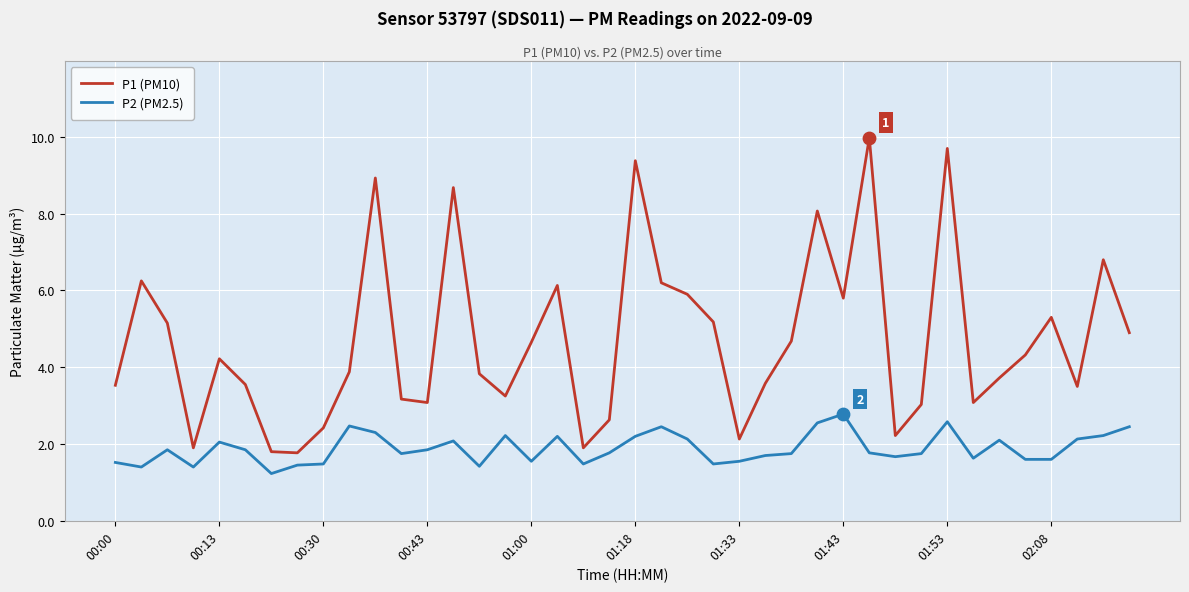

Which series has the largest total across all categories?

P1 (PM10)